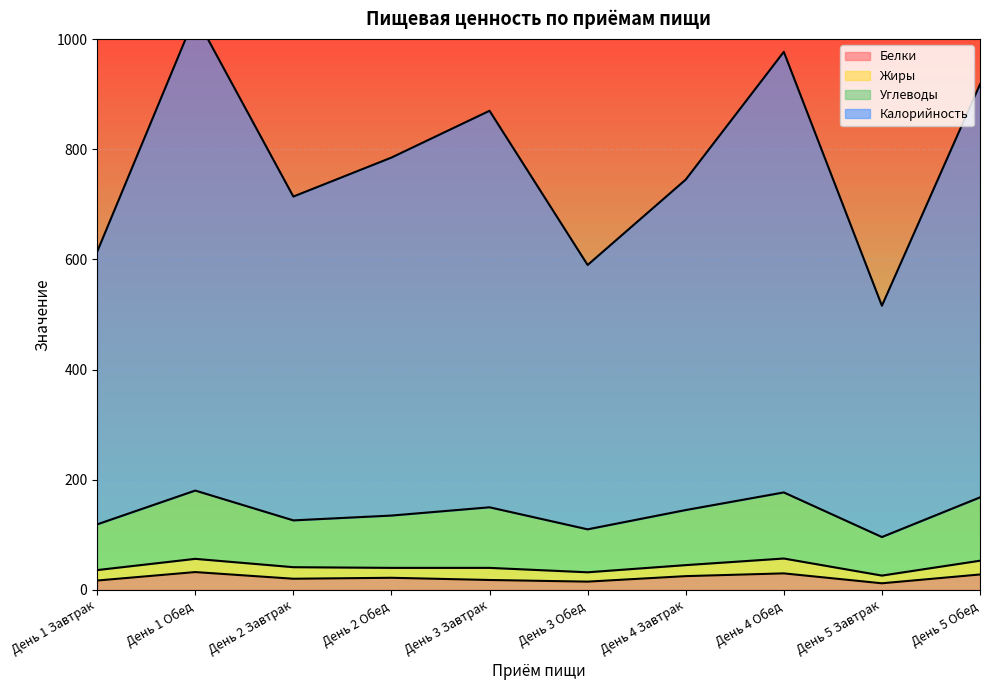

Where does the Белки series first go above 22?

День 1 Обед